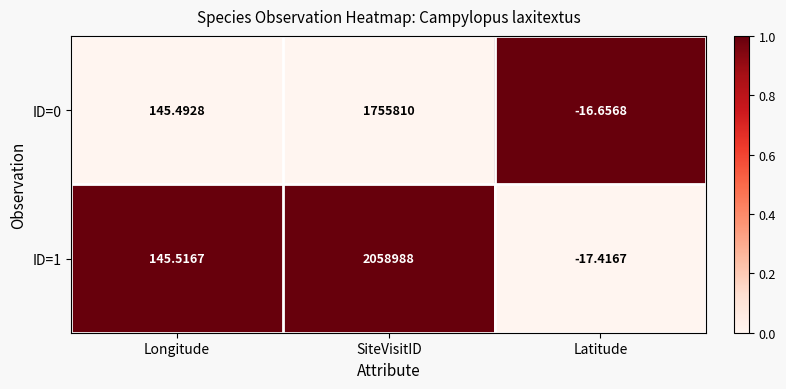

At which label is ID=1 closest to 1029485?

Longitude